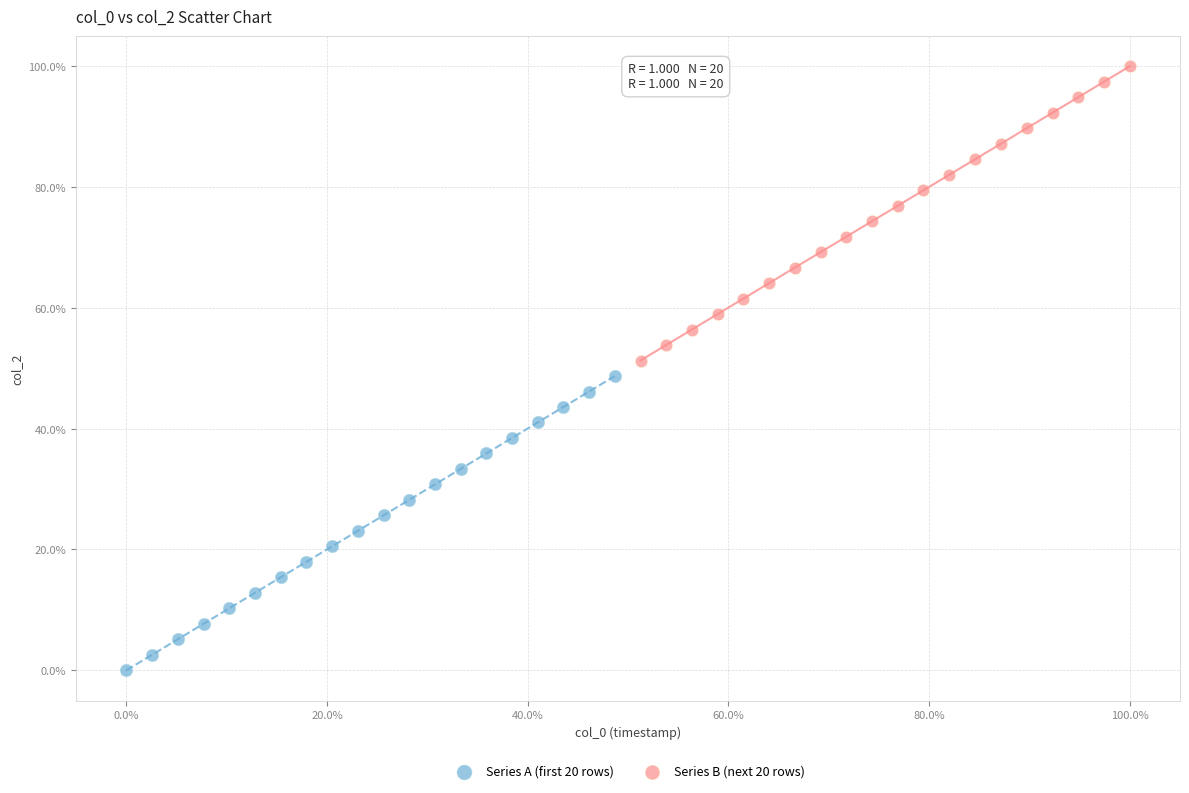

Which series reaches the maximum Y coordinate?

Series B (next 20 rows)